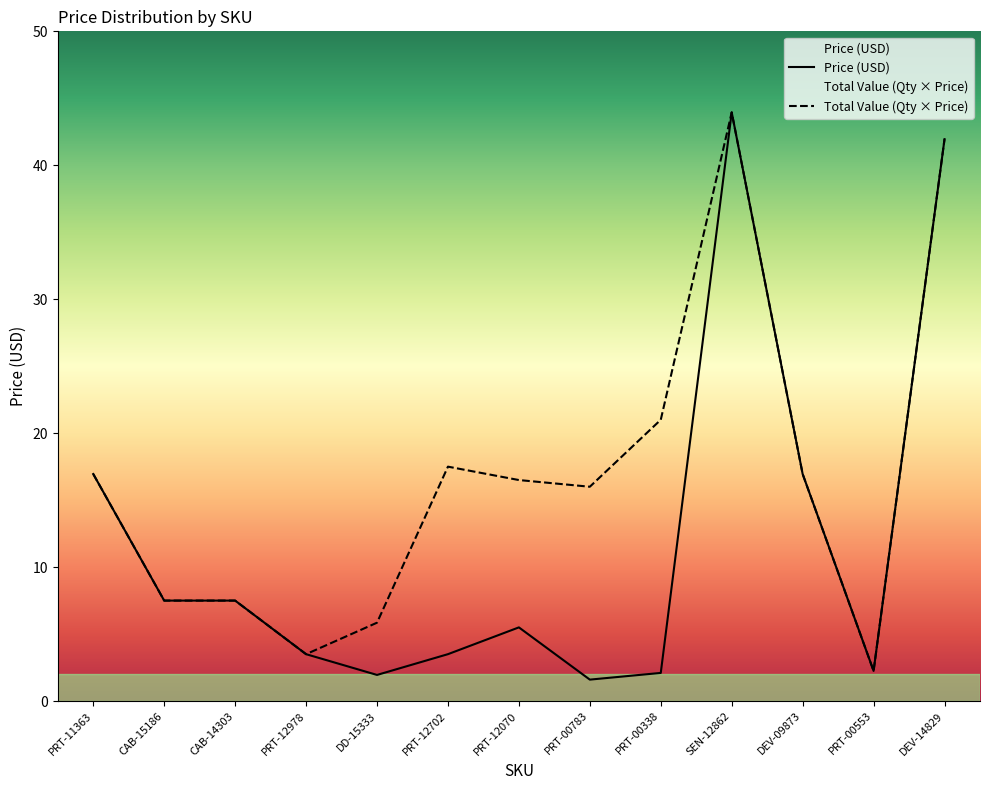

How many interior local valleys does the Total Value series have?

3